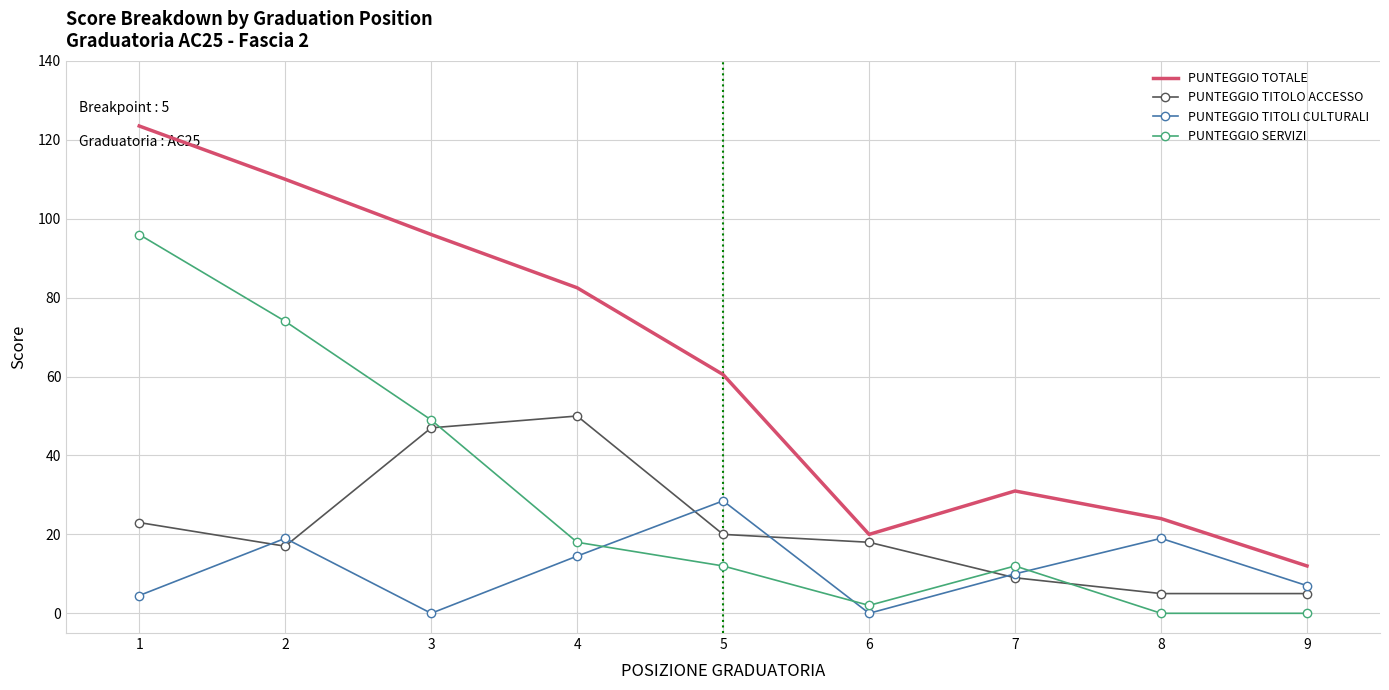

Is the value of PUNTEGGIO TITOLI CULTURALI at 6 greater than the value of PUNTEGGIO TOTALE at 8?

No